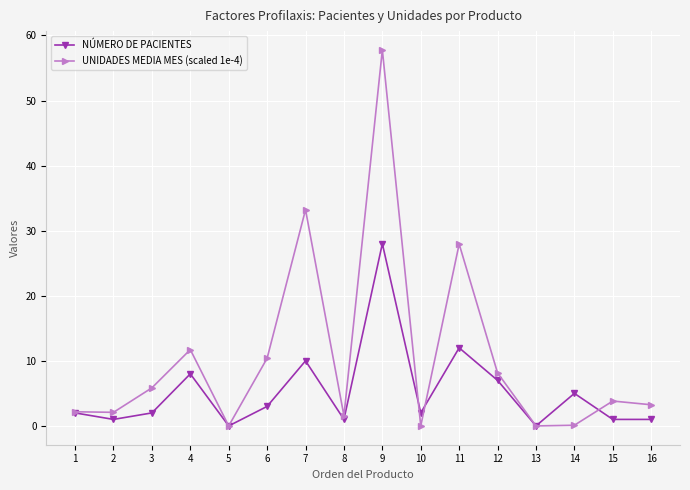

Between 4 and 11, which series saw the biggest shift?

UNIDADES MEDIA MES (scaled 1e-4)